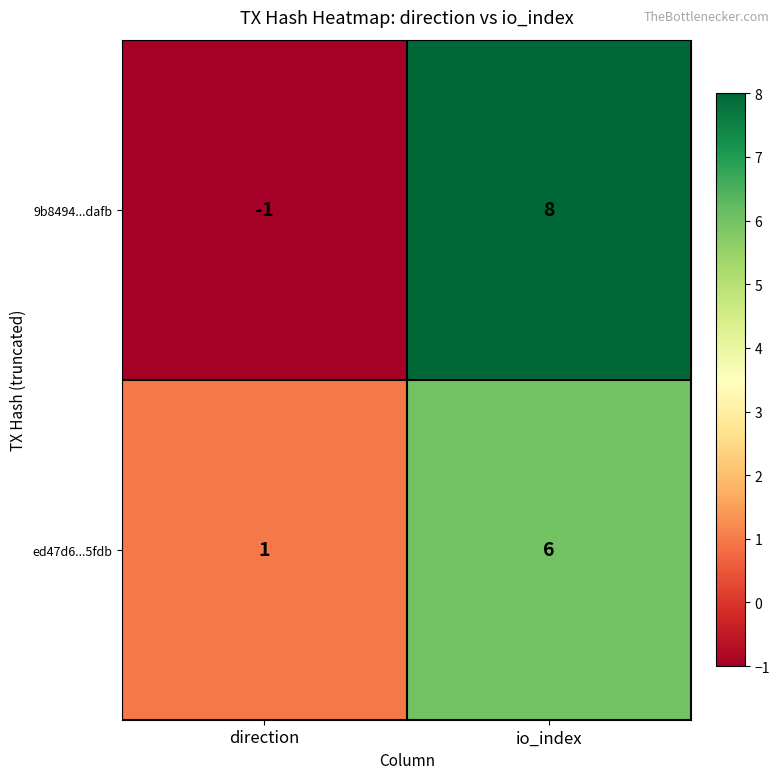

Which label corresponds to the smallest value in the chart?

direction